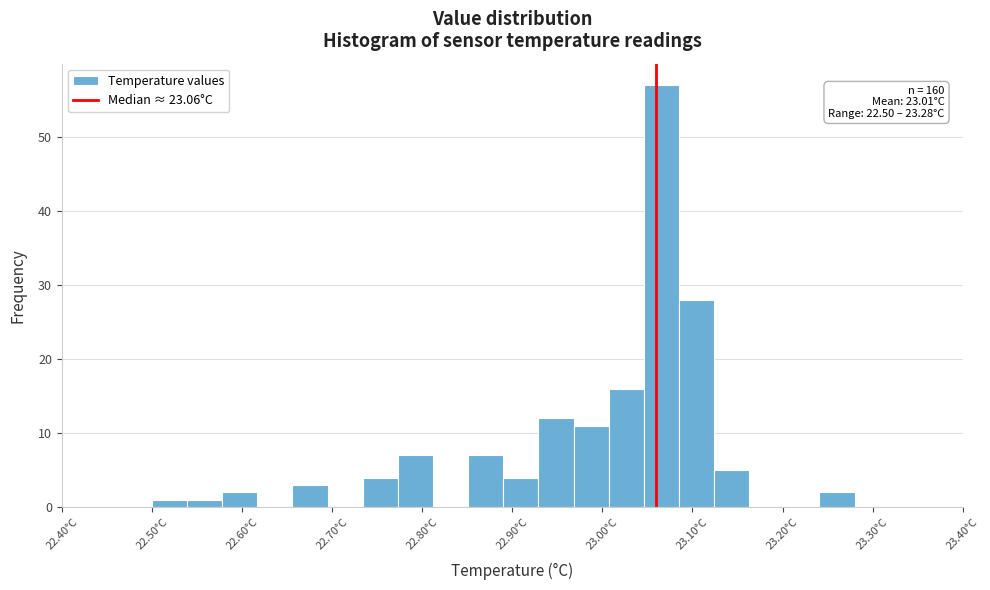

Read against the x-axis, roughly where is the centre of the tallest bar?

23.07